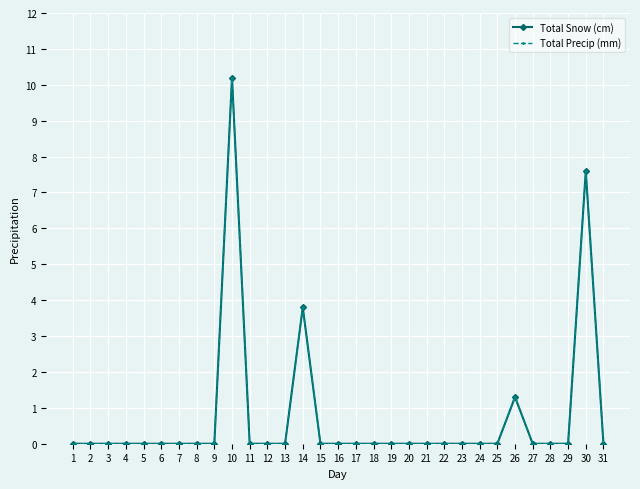

Does the chart have visible grid lines?

Yes